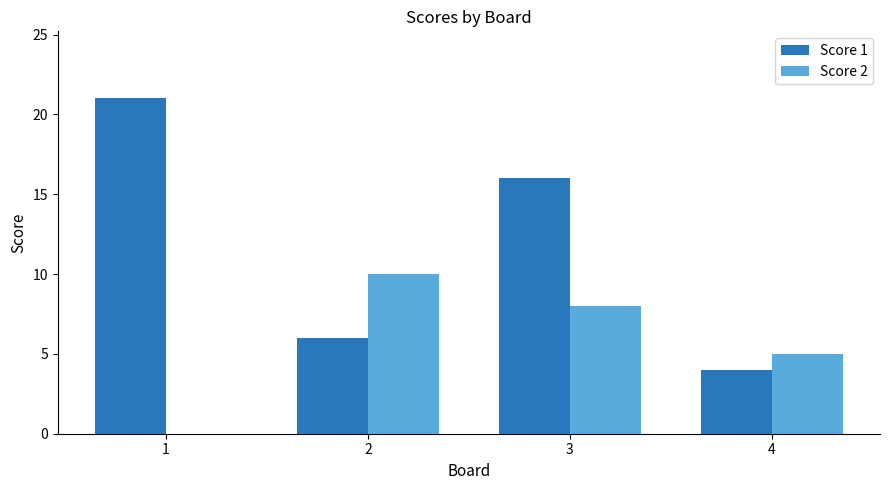

What is the total value across all series at 3?

24